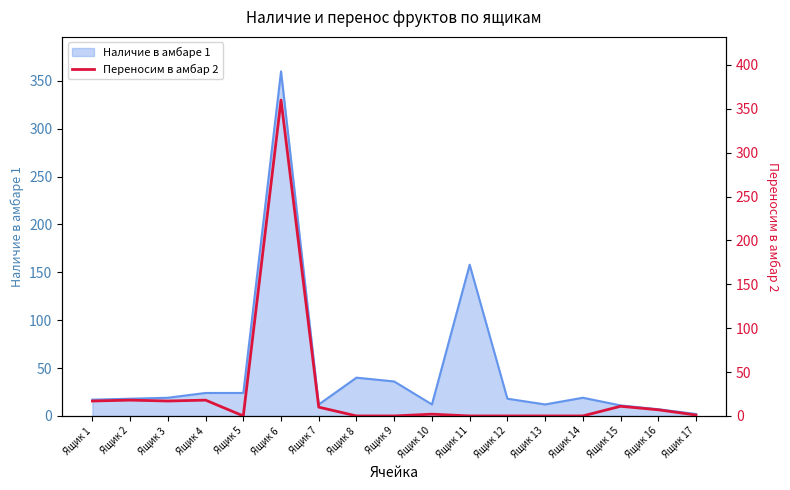

How many points are higher than both their immediate neighbors (excluding endpoints)?

5